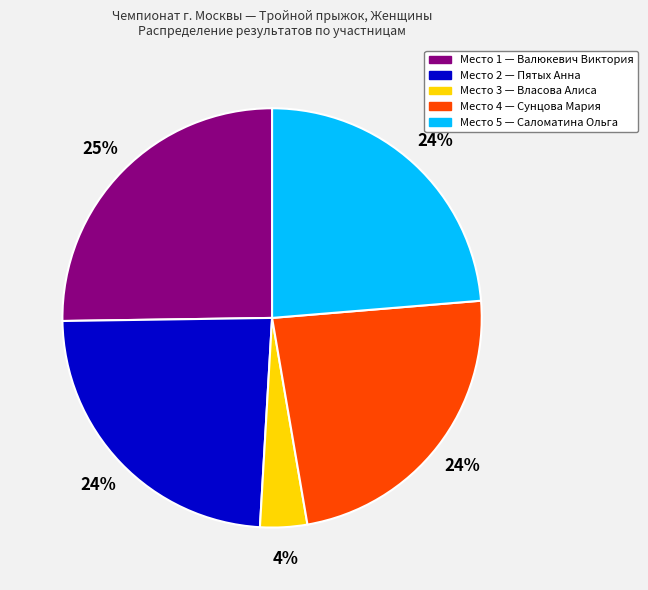

To the nearest percent, what is the average slice percentage?

20%